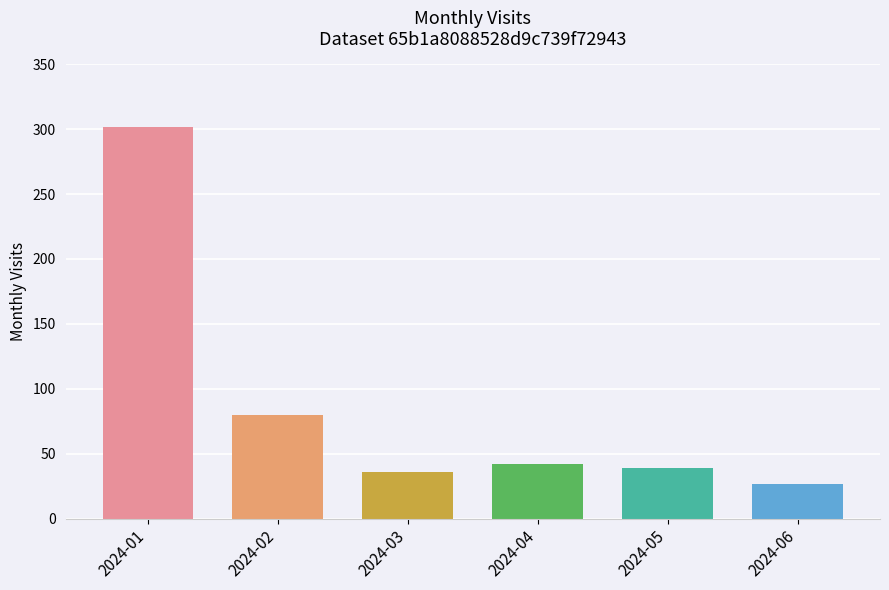

The chart shows a value of 80 at 2024-02. True or false?

True